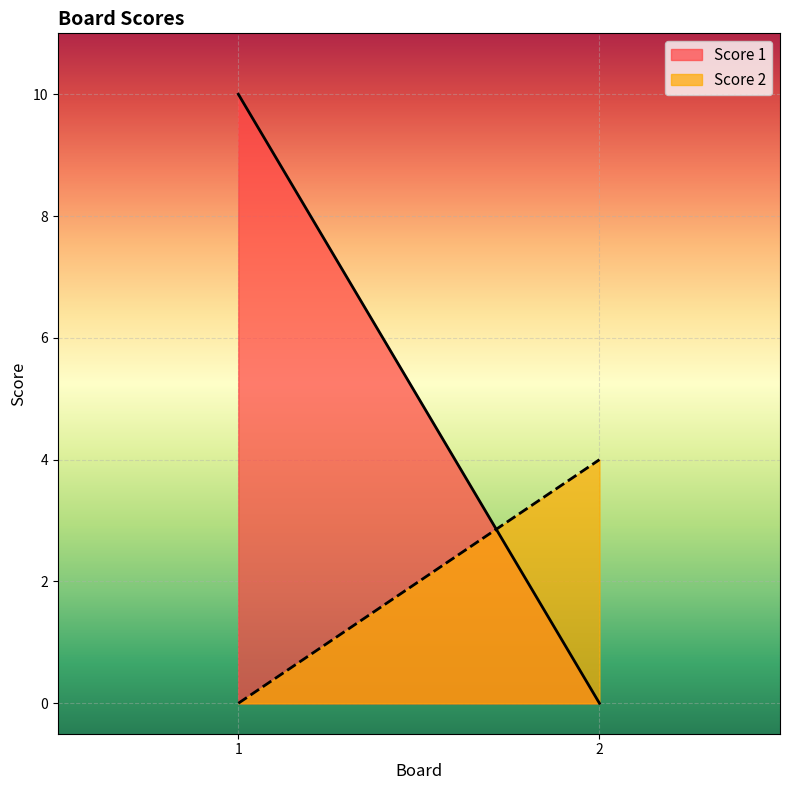

At which label does Score 2 reach its peak?

2